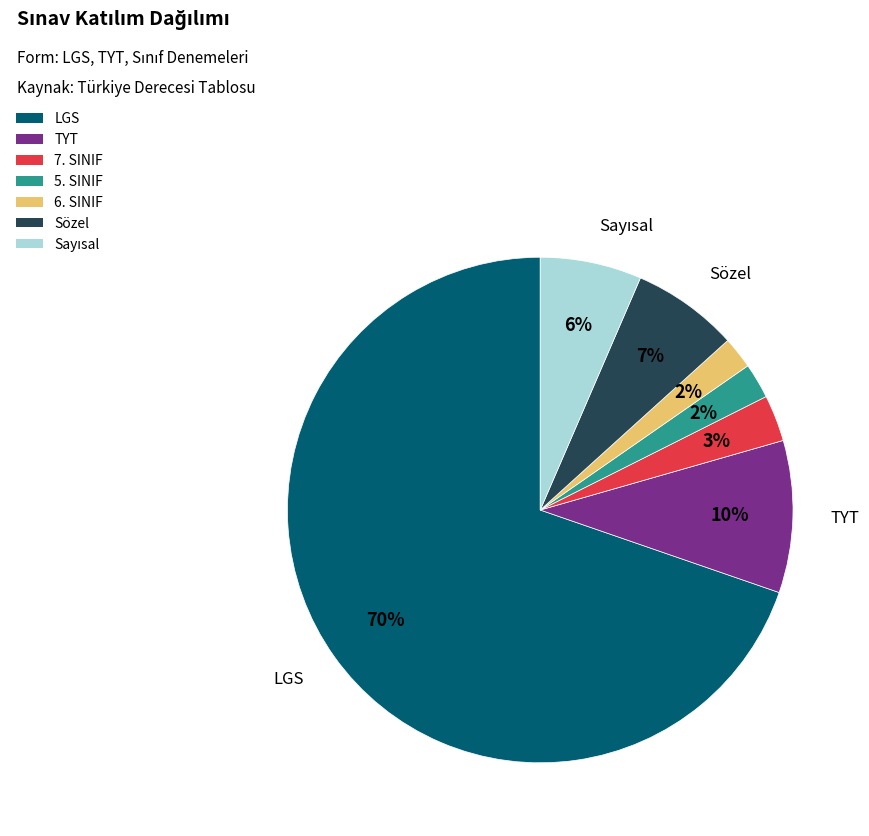

How many slices are in this pie chart?

7